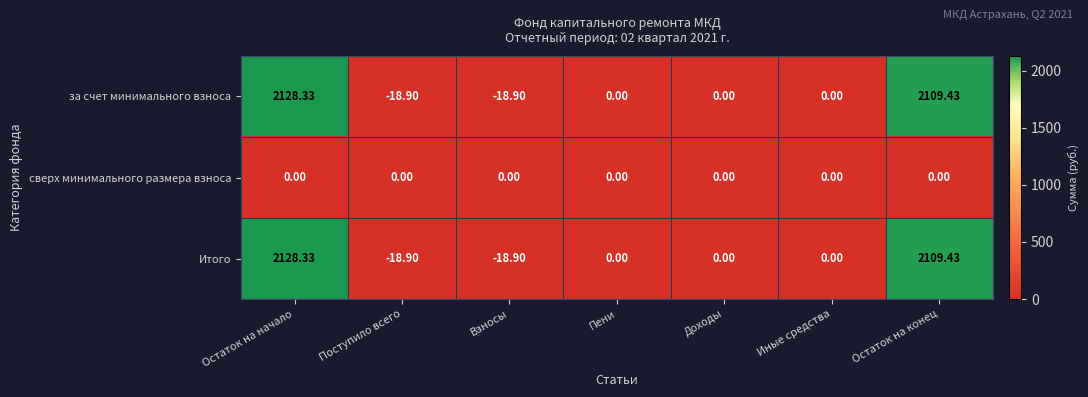

Where does the Итого series first go above 0?

Остаток на начало